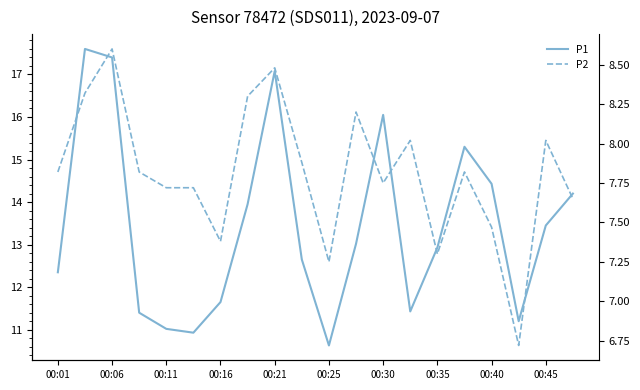

What is the label of the 20th point from the right?

00:01